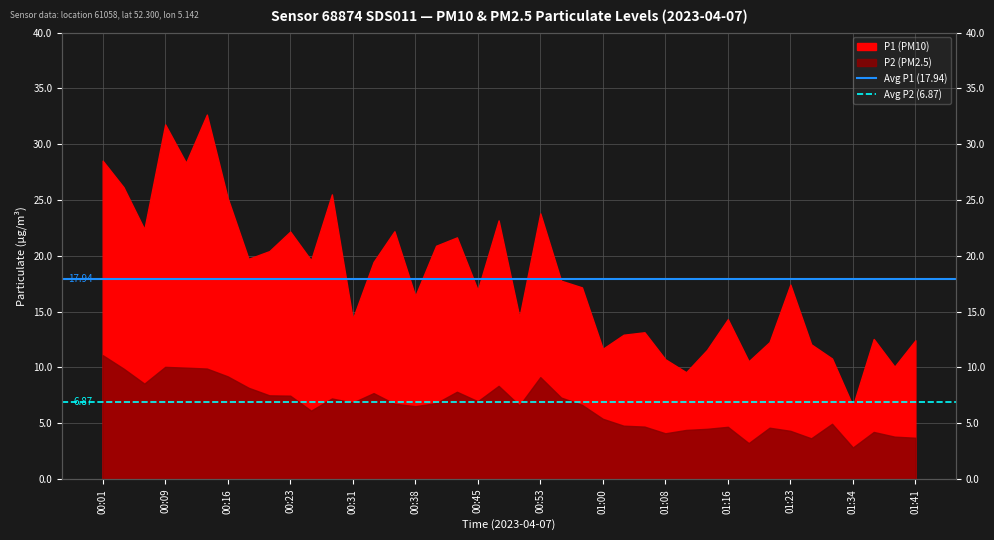

What value does the Avg P1 (17.94) series have at 00:01?

17.9